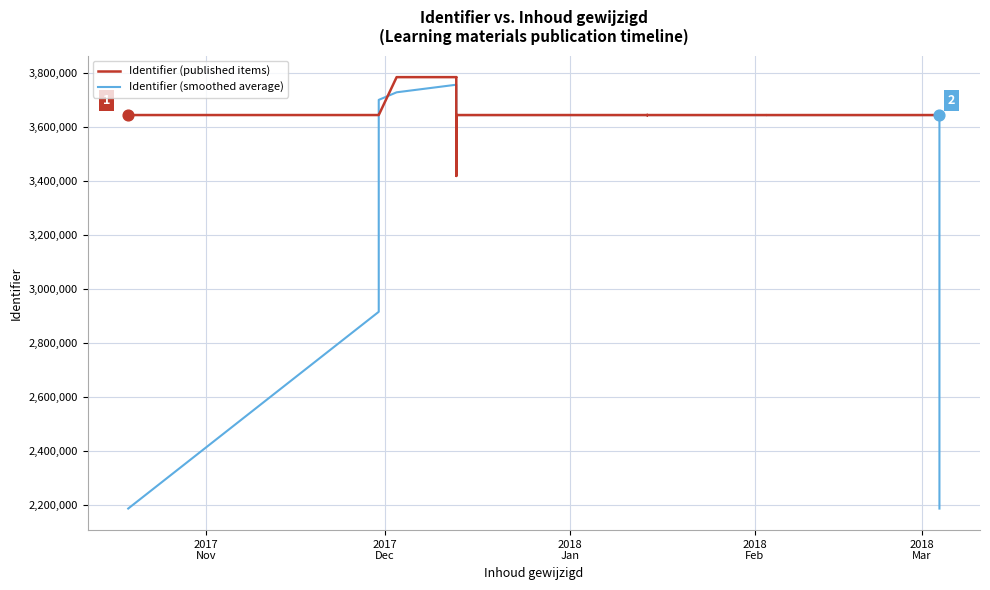

What are all the series names shown in the legend?

Identifier (published items), Identifier (smoothed average)